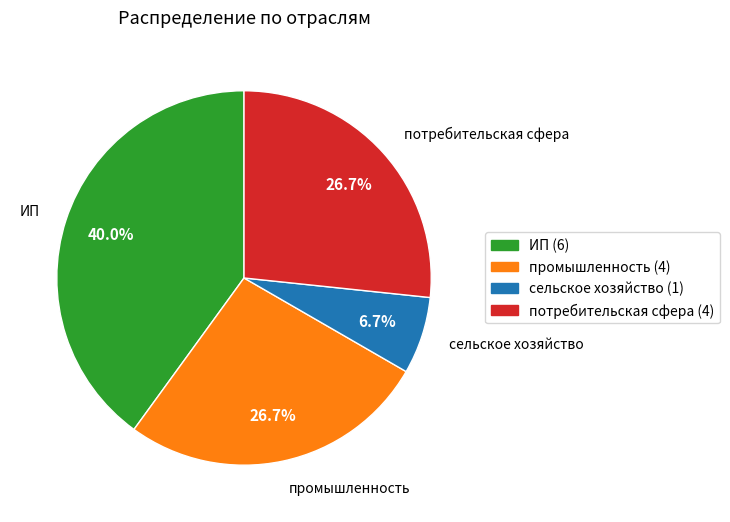

To the nearest percent, what portion does ИП represent?

40%